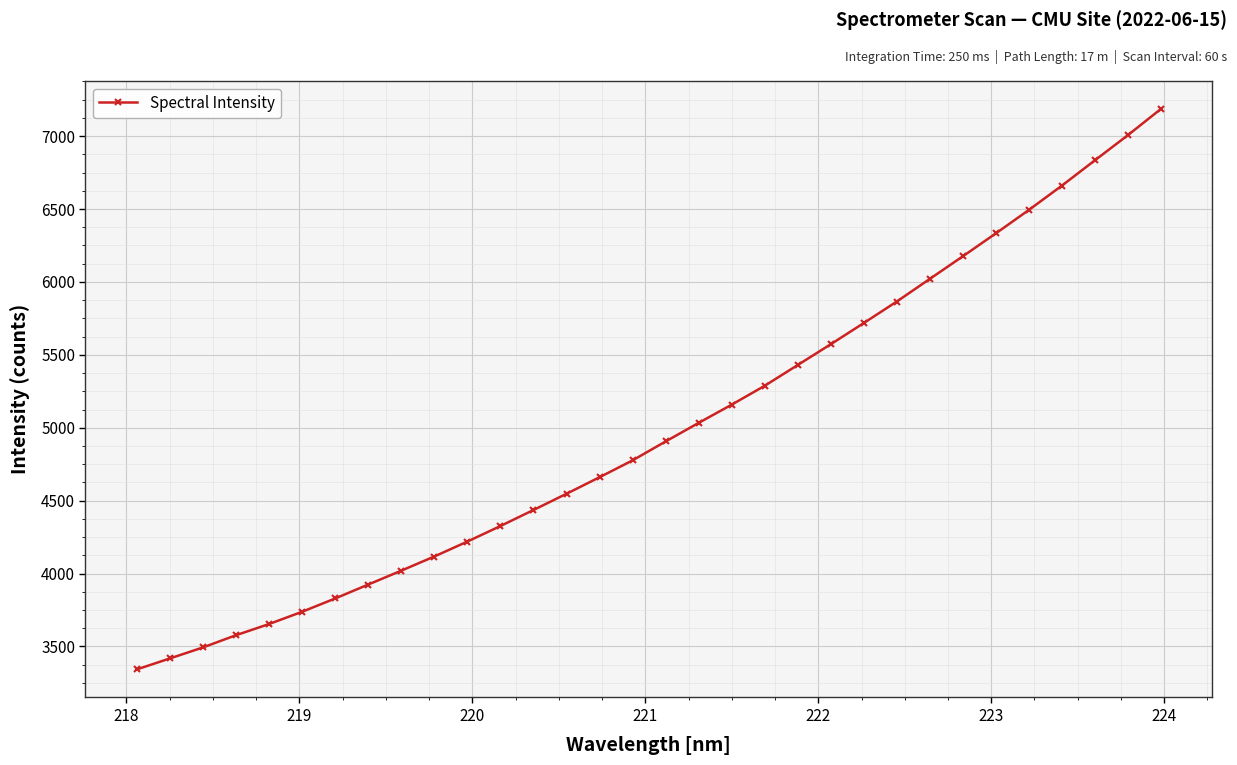

How many categories are shown in the chart?

32